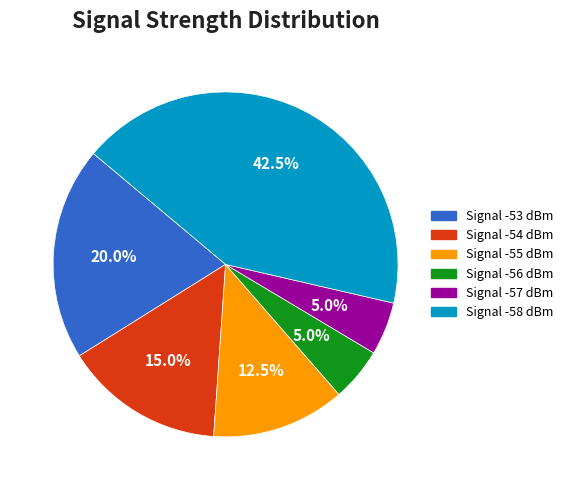

Does any single category account for the majority?

No